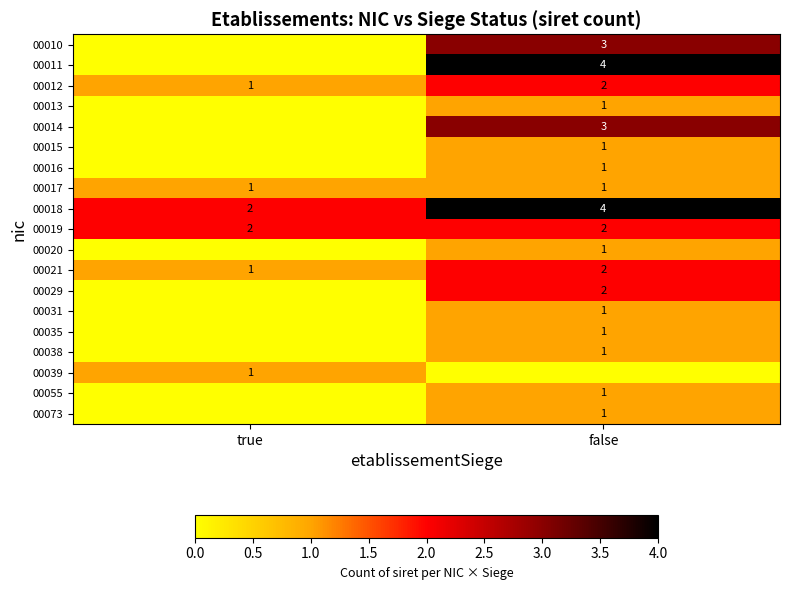

What is the sum of the 00019 values at false and true?

4